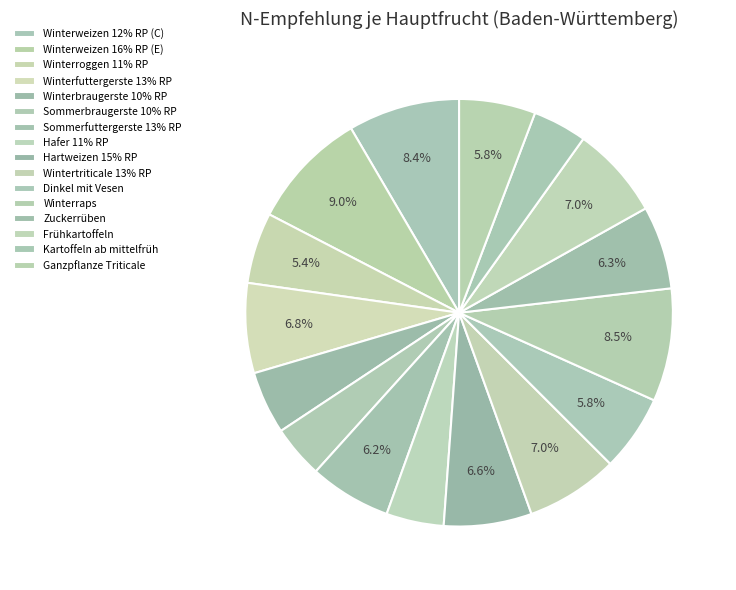

Which has a higher value, Kartoffeln ab mittelfrüh or Hafer 11% RP?

Hafer 11% RP